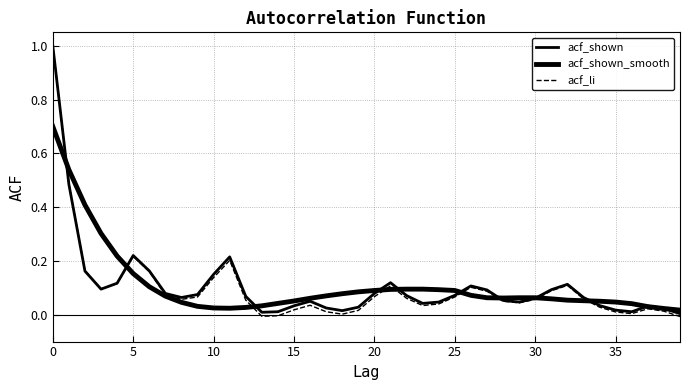

What is the average value of the acf_shown series?

0.1